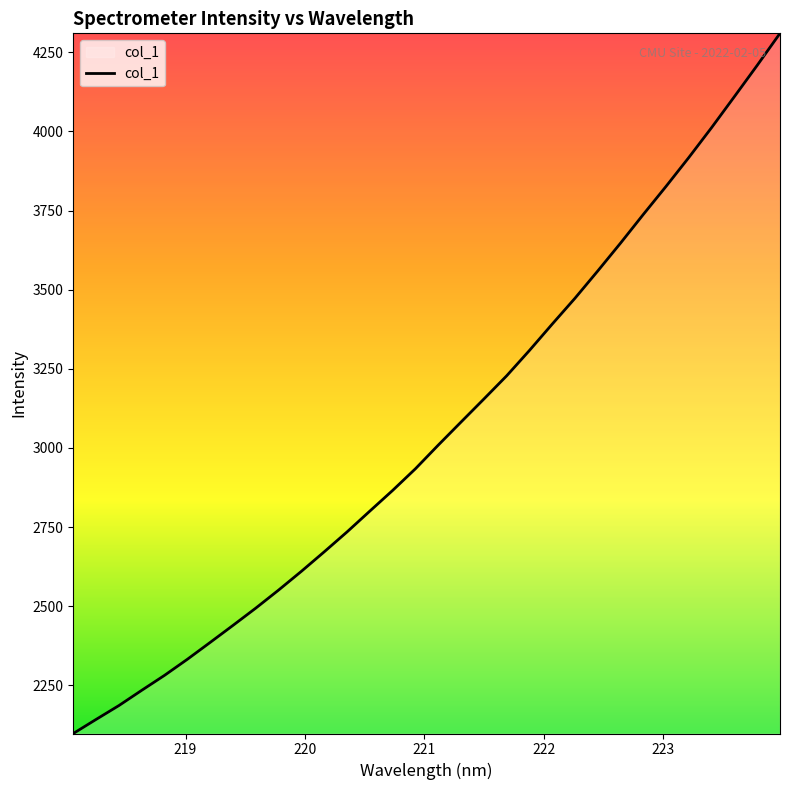

What is the difference between the maximum and minimum values?

2212.0